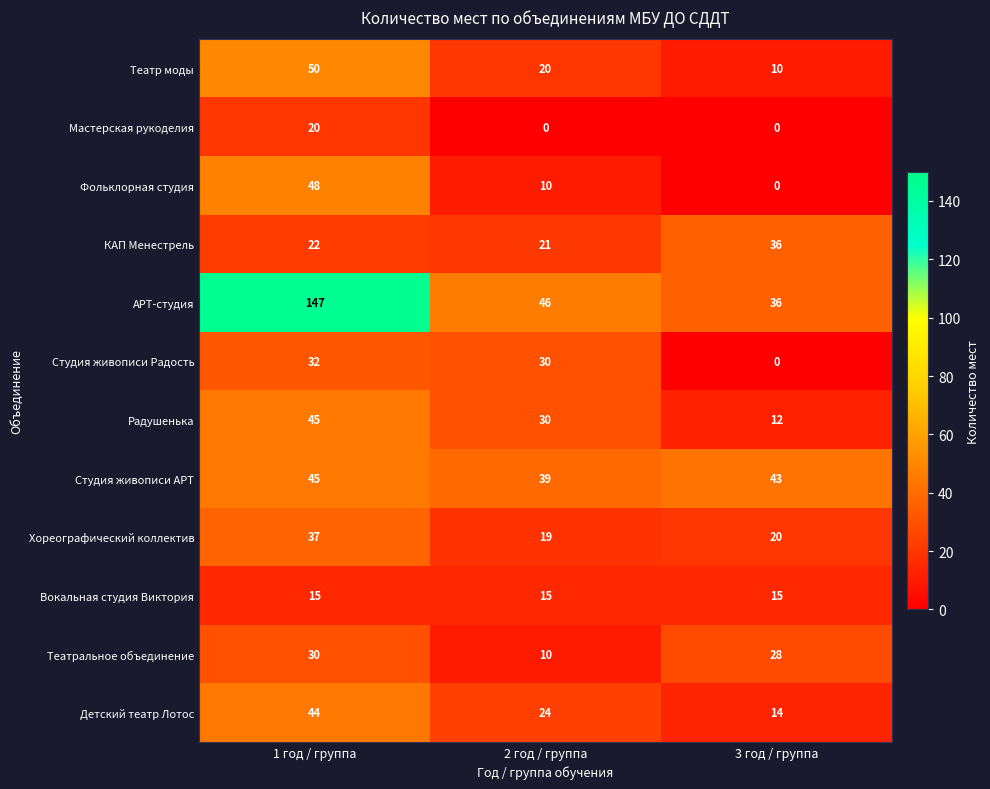

The value of Вокальная студия Виктория at 3 год / группа is 15. True or false?

True